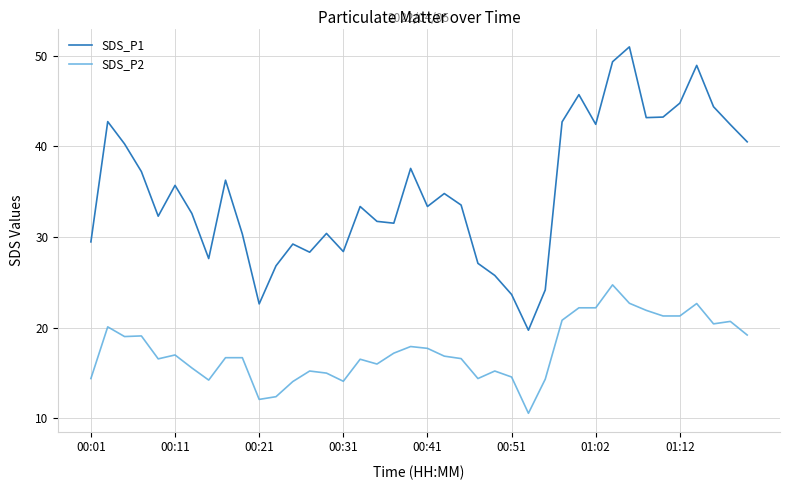

What is the difference between the maximum and minimum values in the SDS_P2 series?

14.2